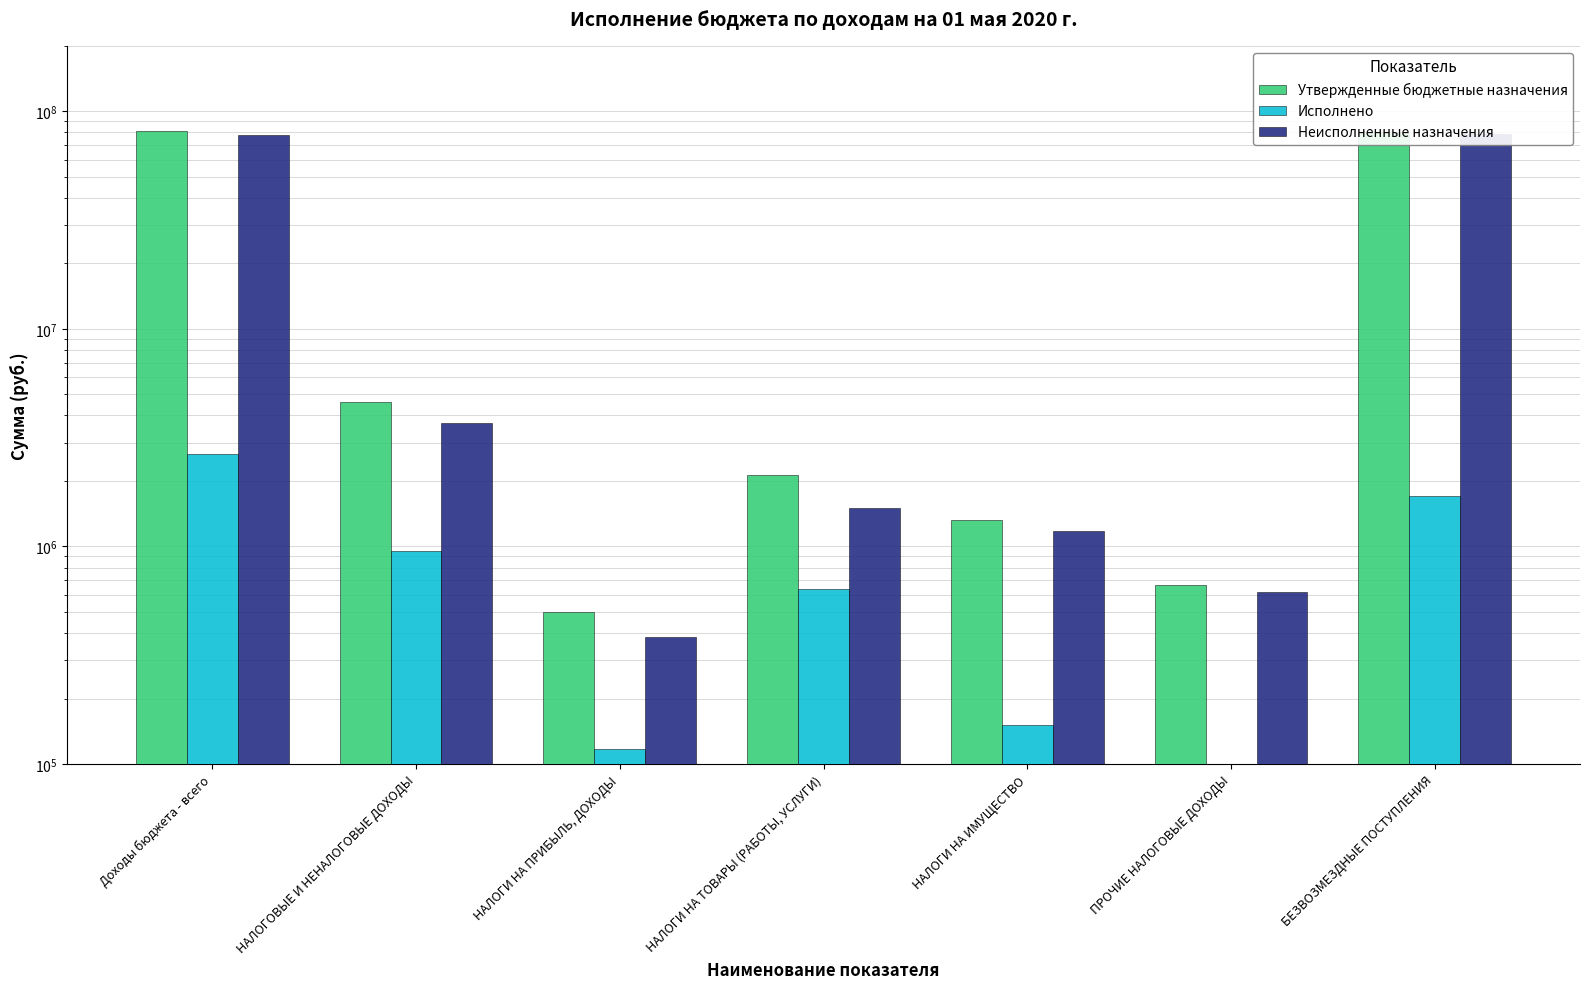

What is the sum of the Неисполненные назначения values at Доходы бюджета - всего and НАЛОГИ НА ТОВАРЫ (РАБОТЫ, УСЛУГИ)?

79681381.6